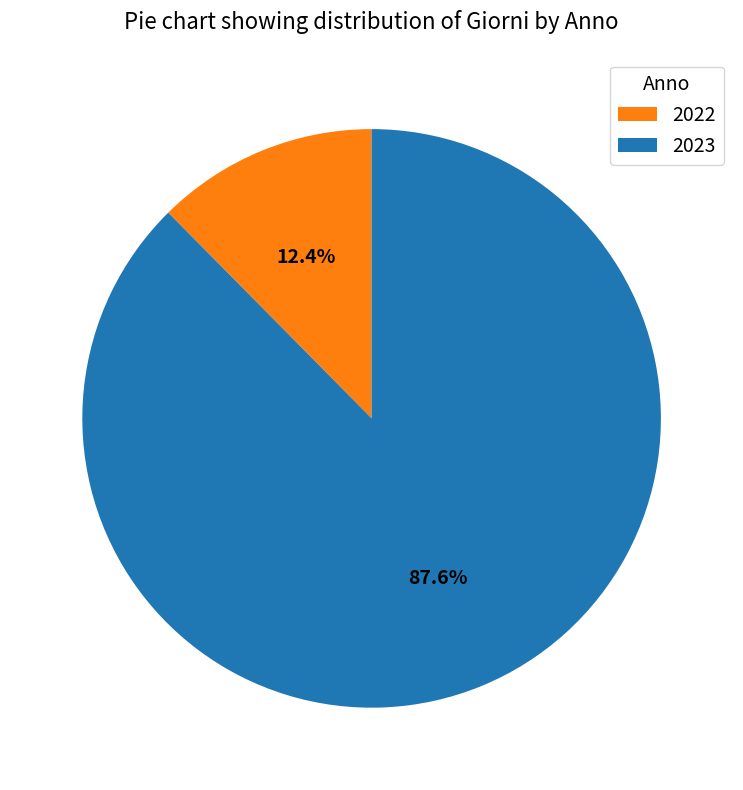

Rank the categories by value from highest to lowest.

2023, 2022